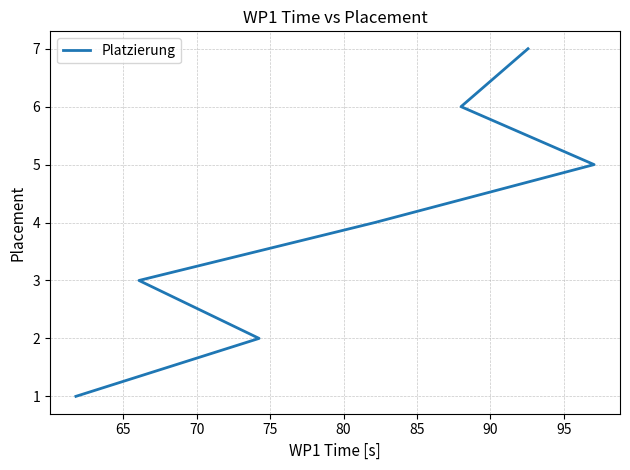

Reading right to left, extract all data points from this chart.

7	6	5	4	3	2	1